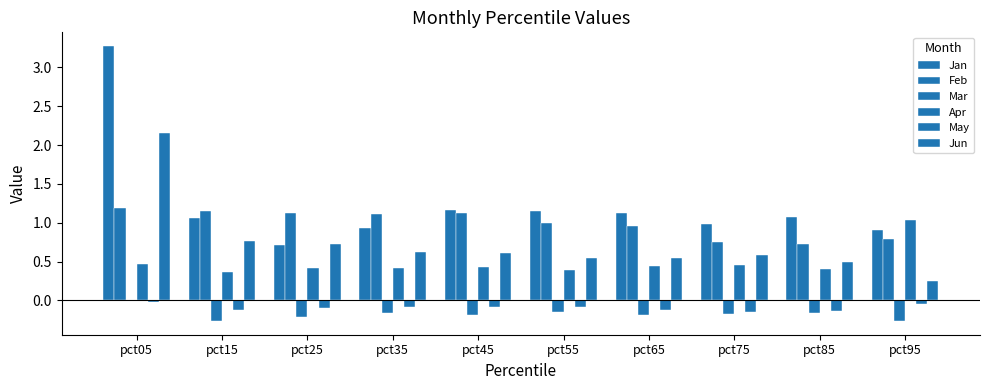

True or false: Jun has a value of 0.4 at pct55.

False